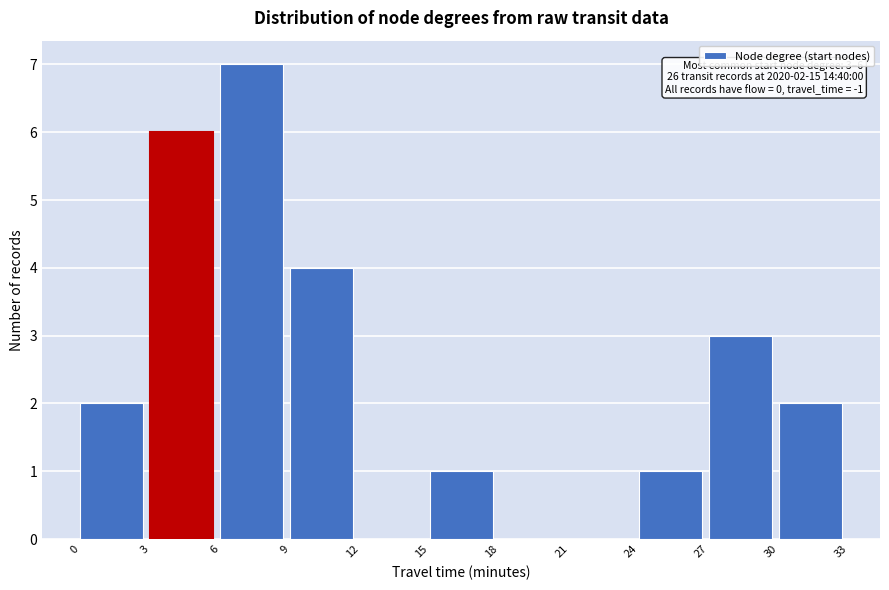

Which range on the x-axis has the tallest bar?

6 to 9